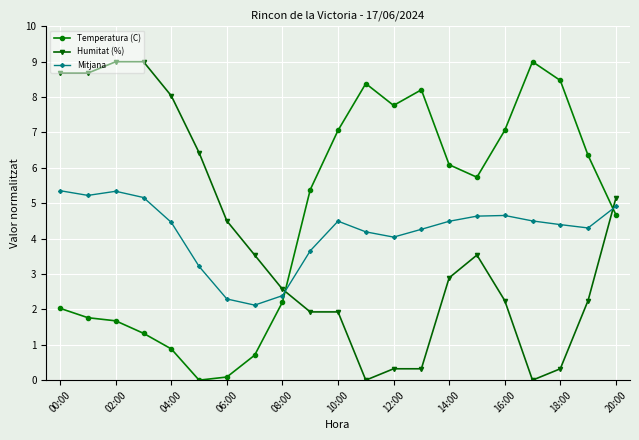

What is the value of the Temperatura (C) point at the 12th from the left?

8.4